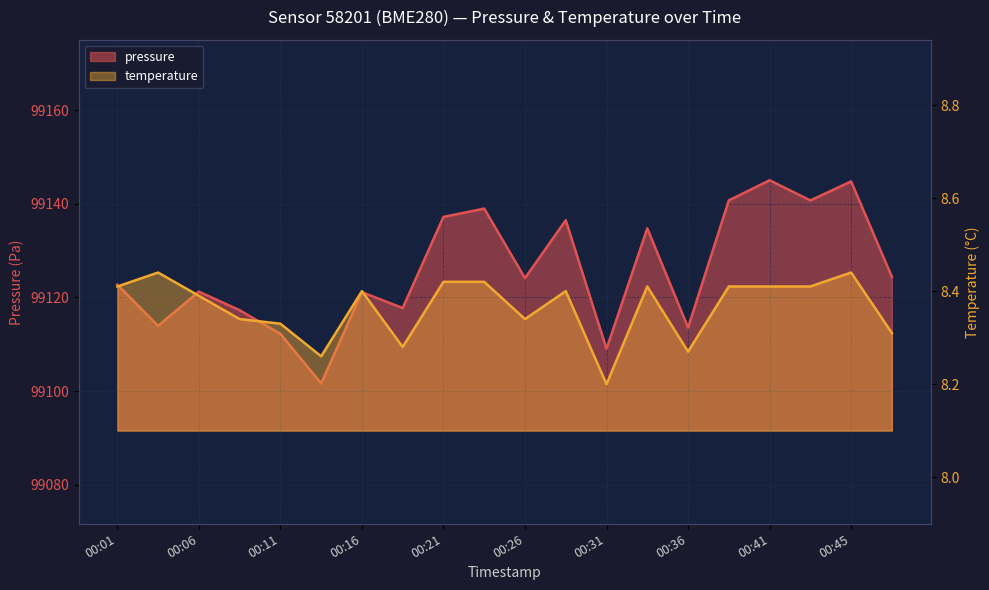

At which category is the sum across all series the highest?

00:41